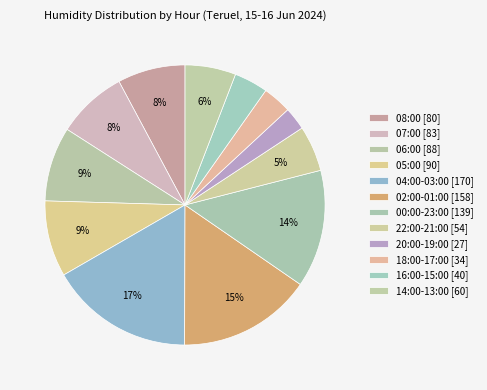

Count the number of slices in the pie.

12